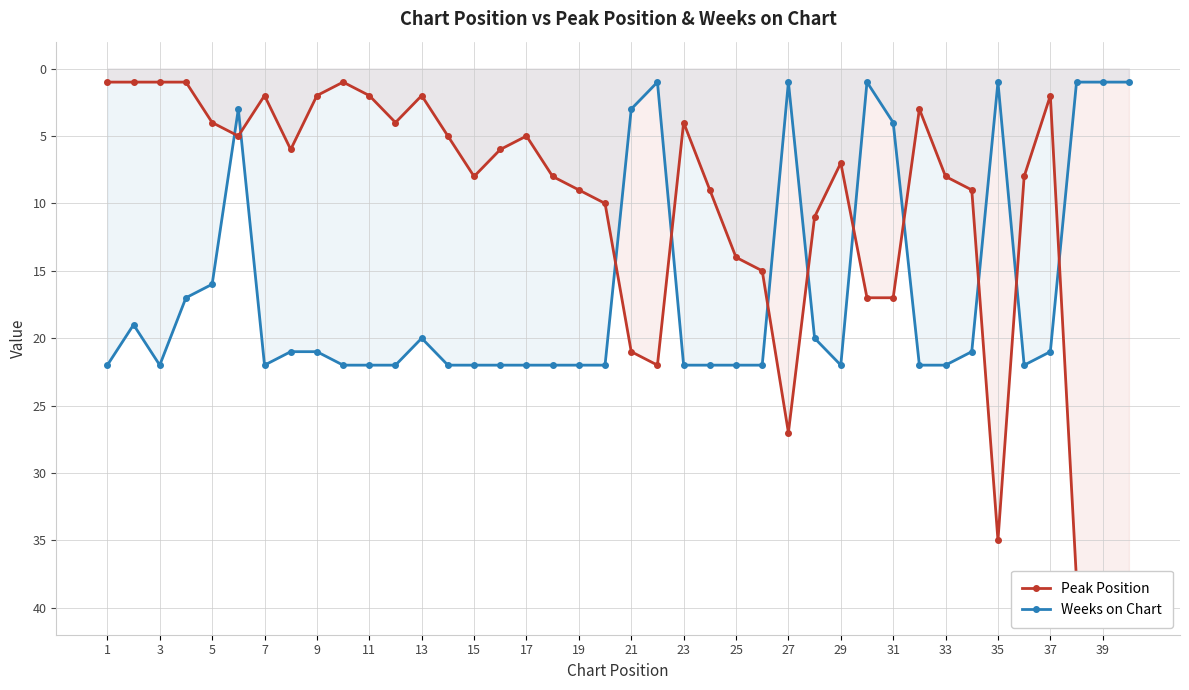

List the series in order of their peak value, highest first.

Peak Position, Weeks on Chart